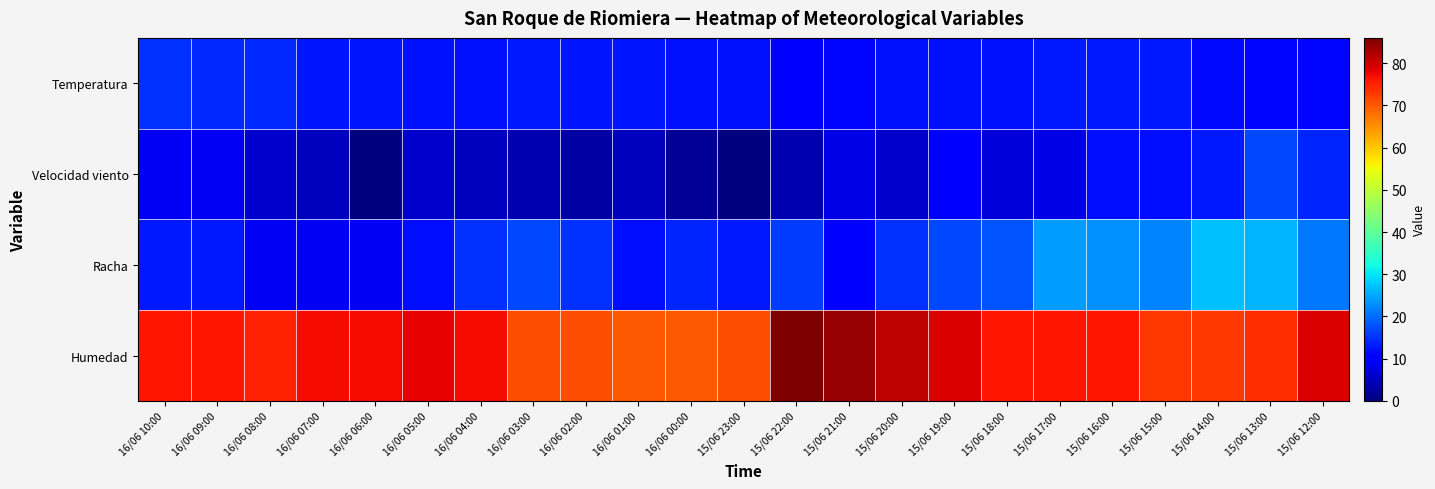

Which series has the largest total across all categories?

Humedad